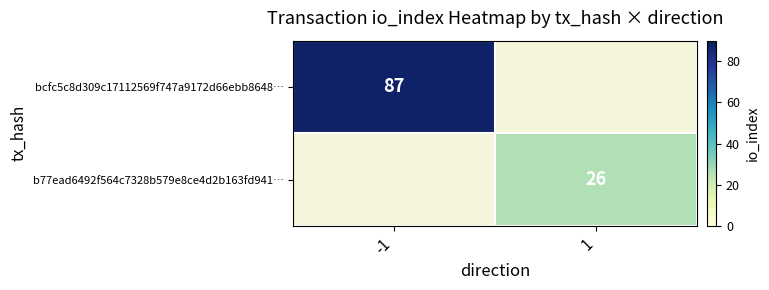

True or false: bcfc5c8d309c17112569f747a9172d66ebb8648… has a value of 126 at -1.

False